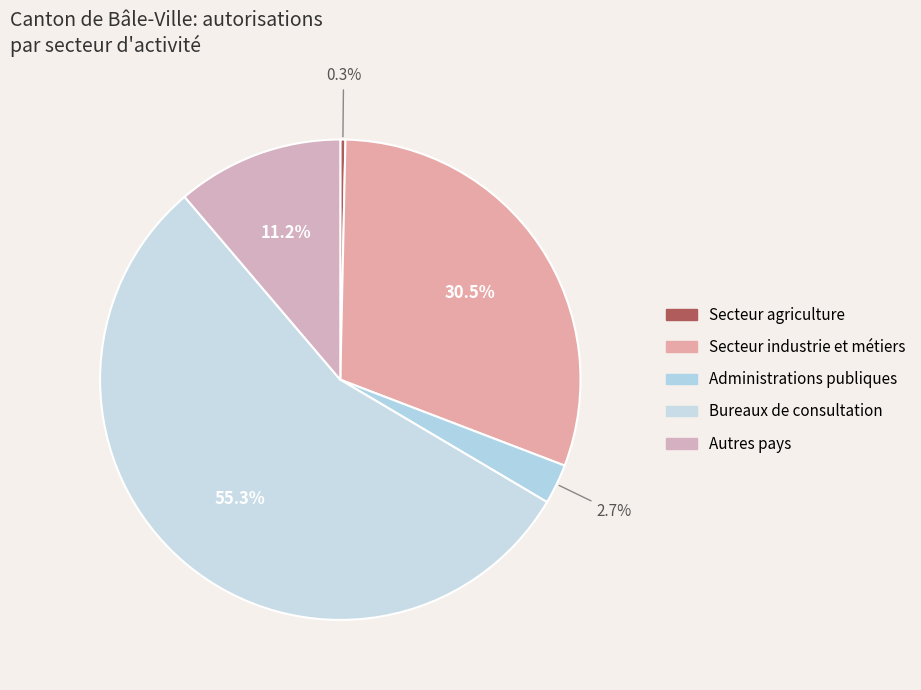

How many slices are in this pie chart?

5